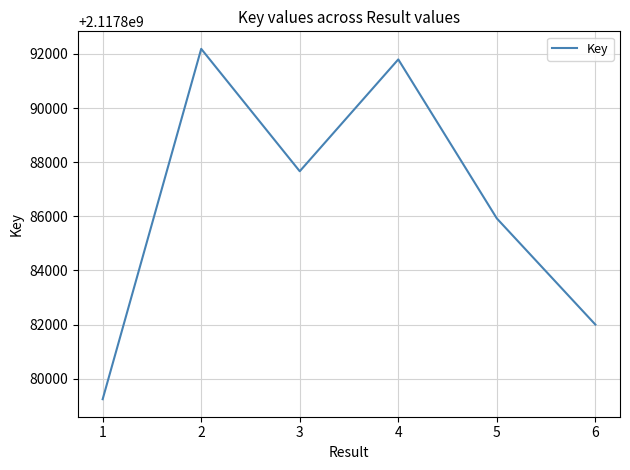

Between 1 and 5, which is larger?

5